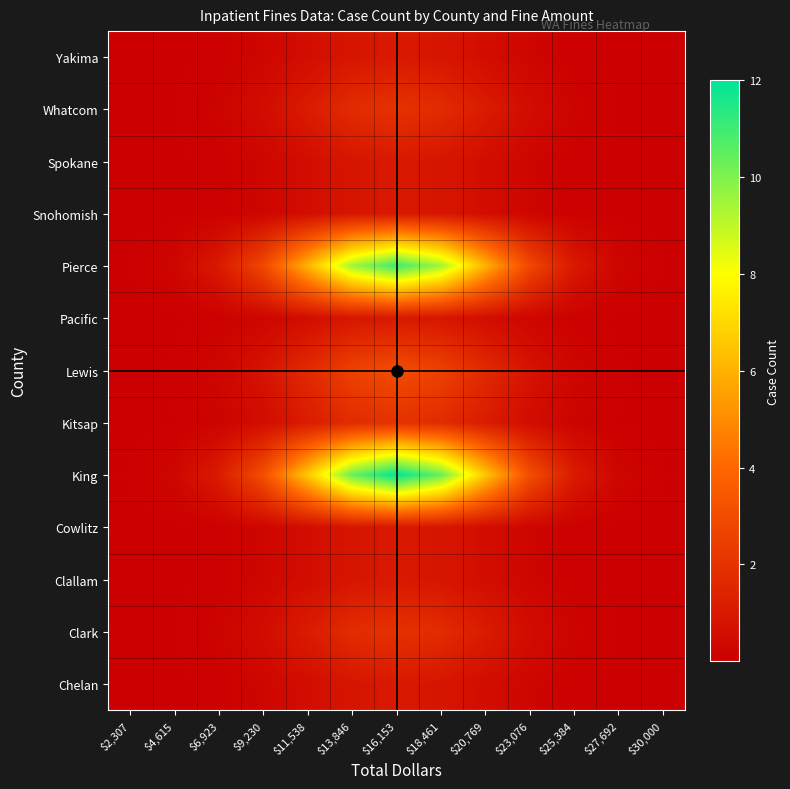

Between $30,000 and $2,307, which is larger?

$30,000